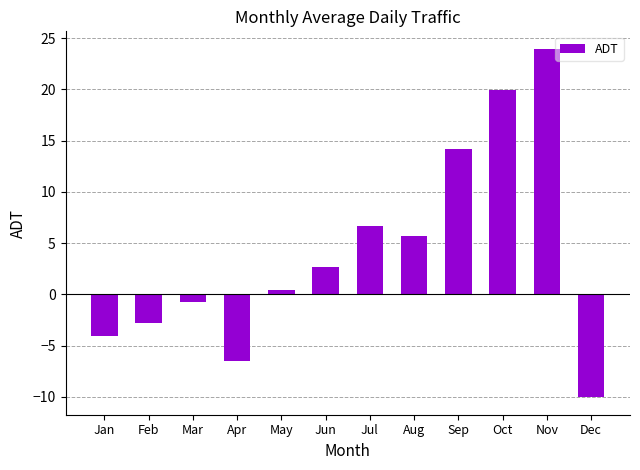

What is the sum of all values?

49.6